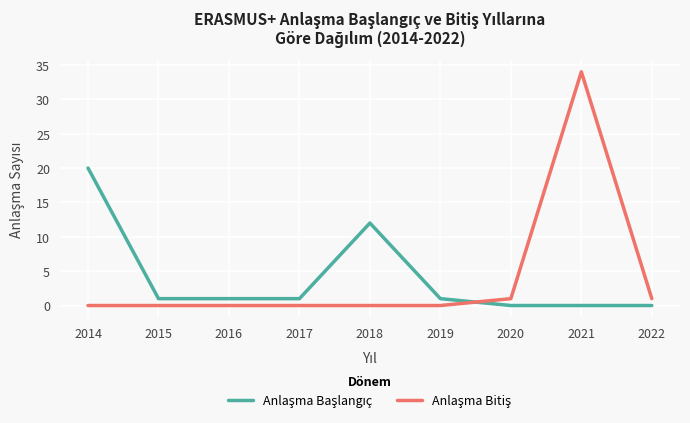

What is the total value across all series at 2021?

34